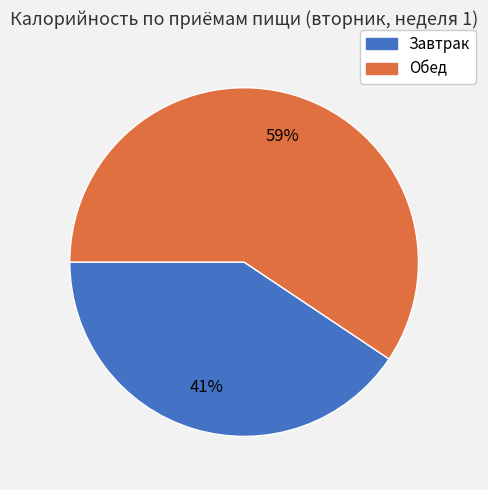

Approximately how many times larger is the value at Завтрак compared to Обед?

0.7